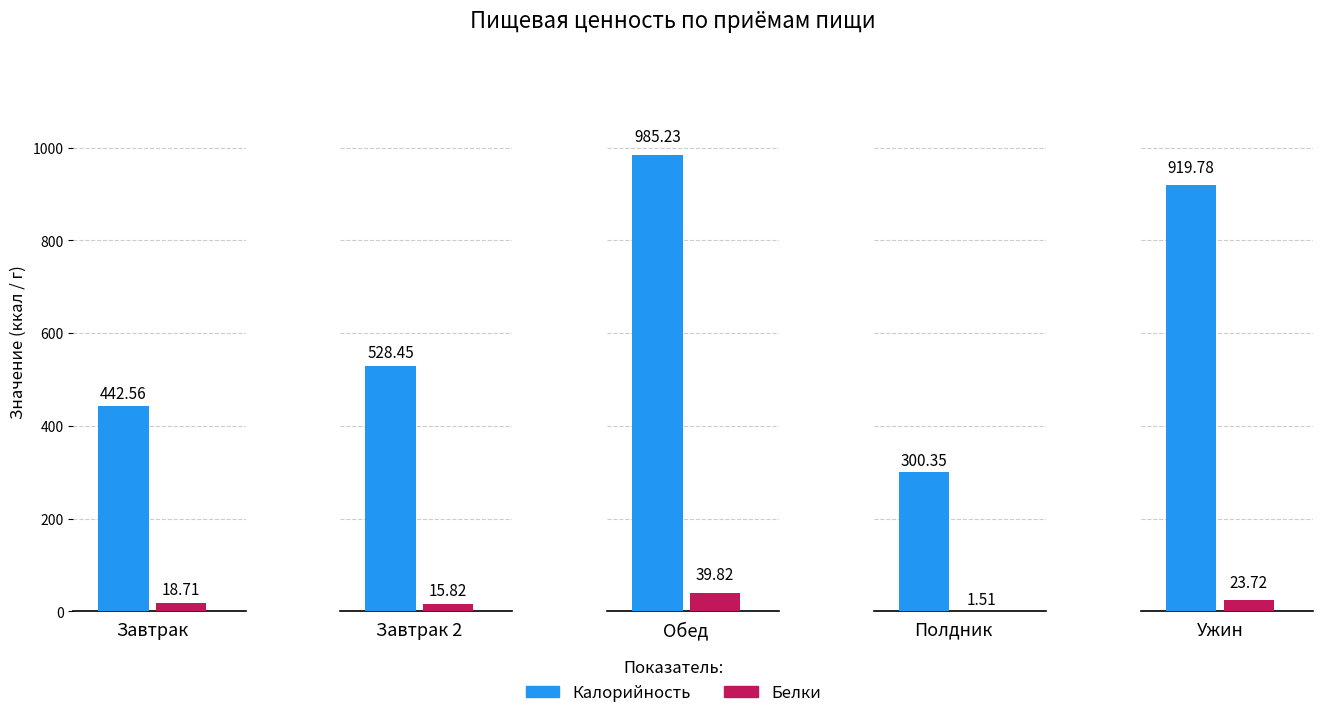

Which series changed the most between Завтрак 2 and Обед?

Калорийность